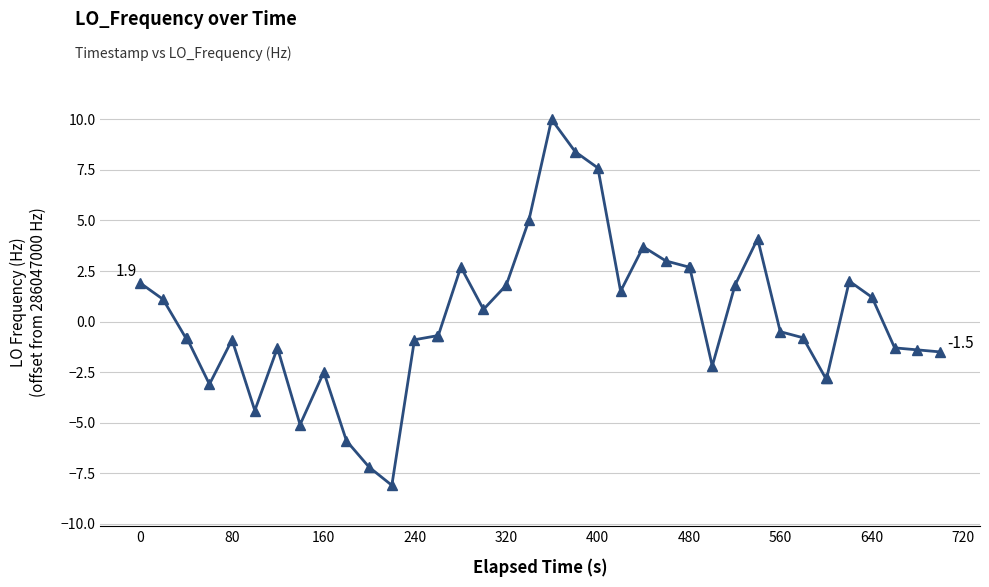

Count the number of data series in this chart.

1